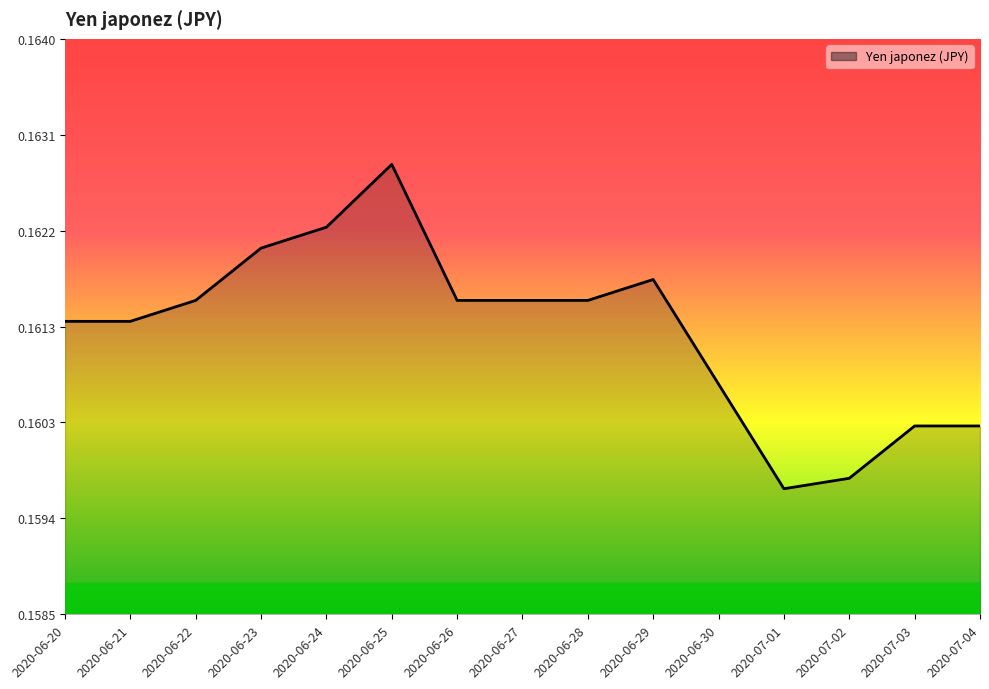

Where is the first local maximum?

2020-06-25